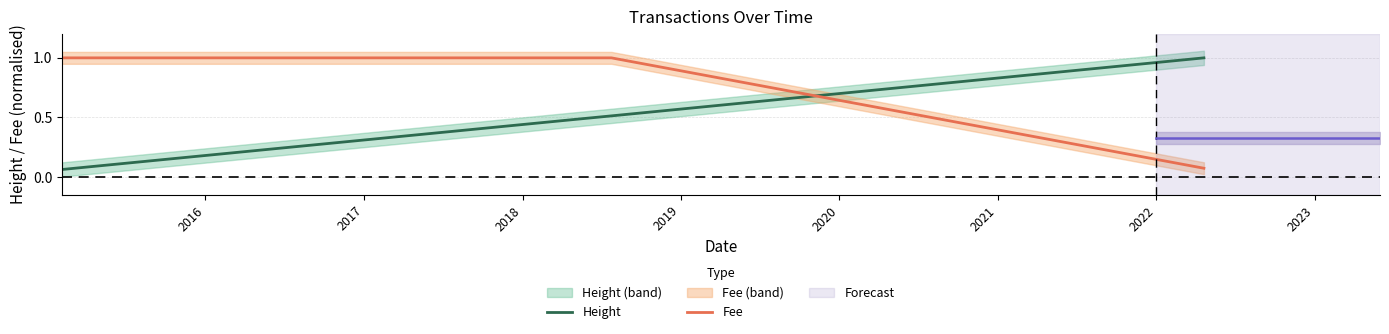

What is the sum of all Fee values?

6.1